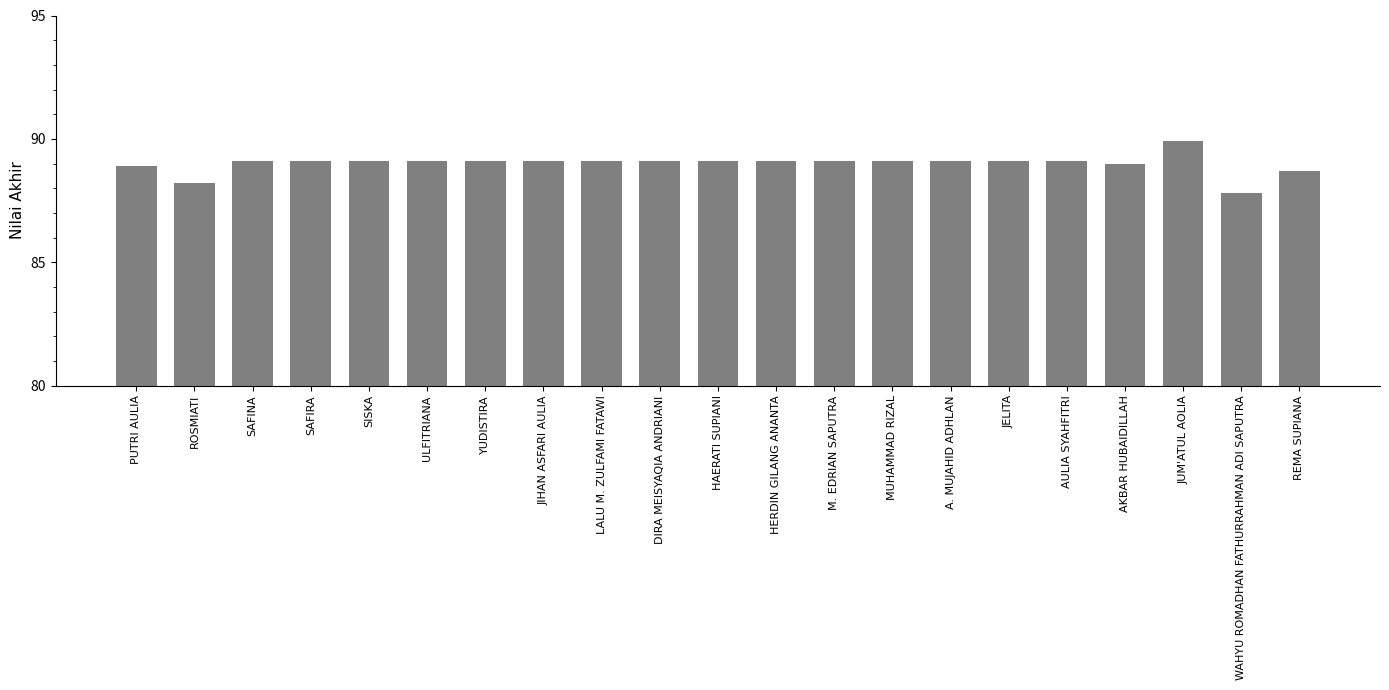

The chart shows a value of 119.5 at WAHYU ROMADHAN FATHURRAHMAN ADI SAPUTRA. True or false?

False